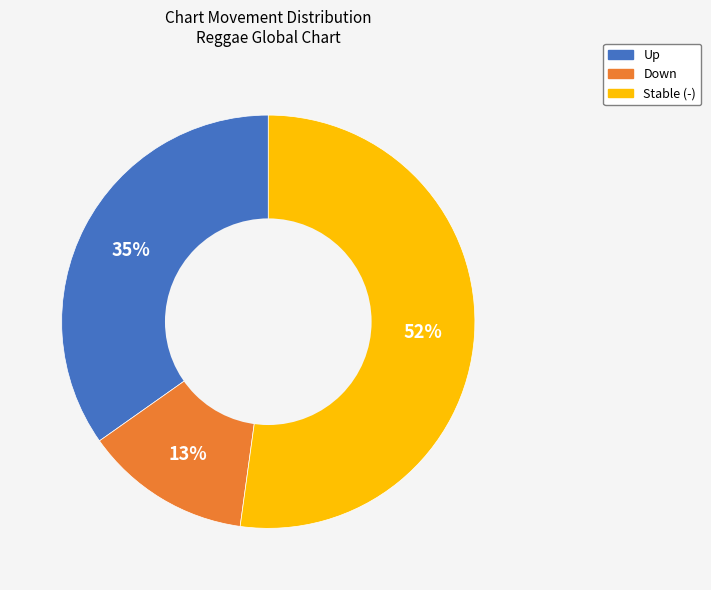

Does any single category account for the majority?

Yes